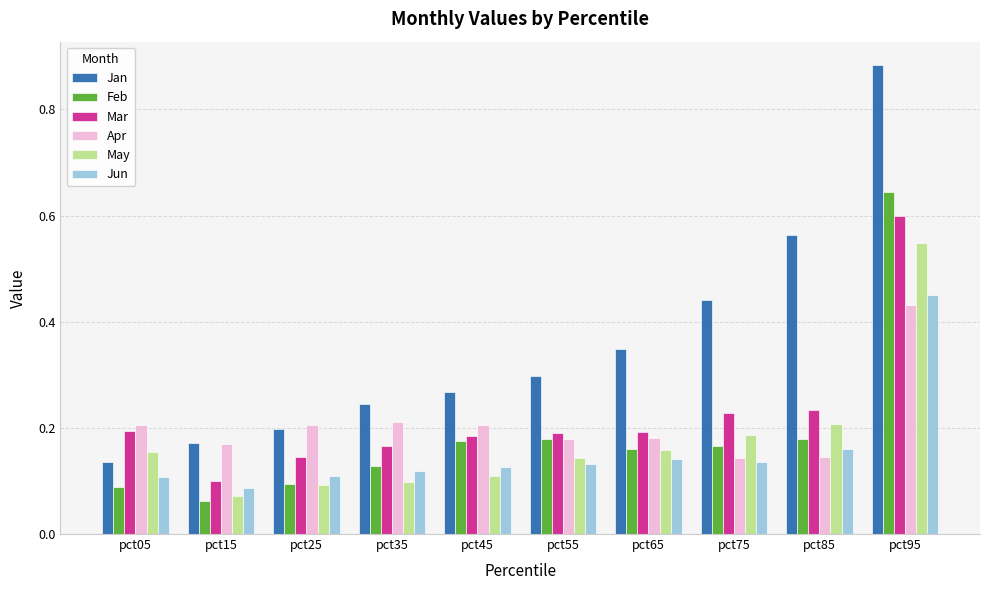

At which category is the sum across all series the highest?

pct95